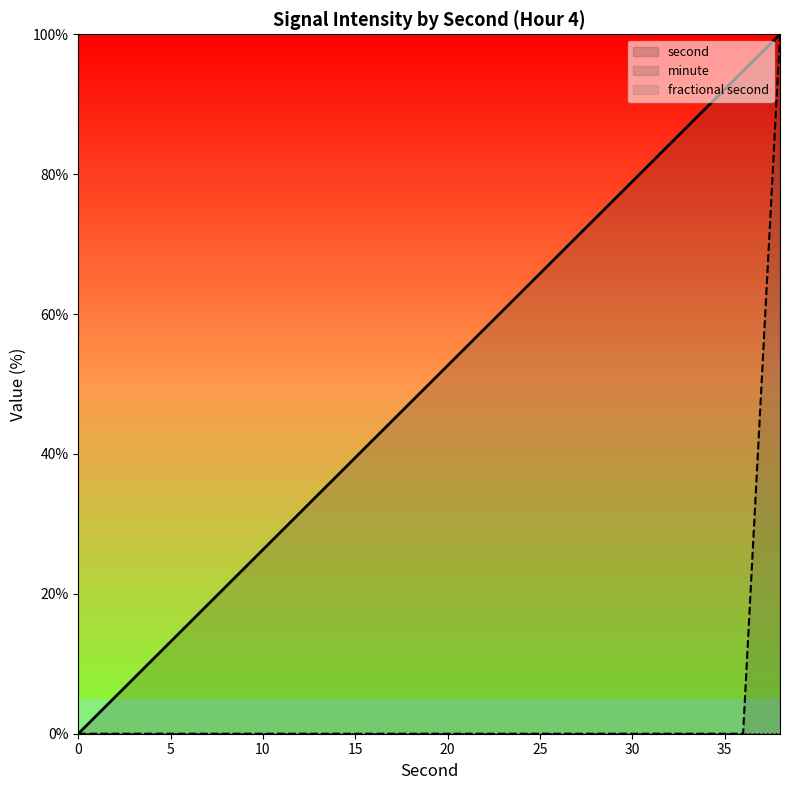

True or false: second and minute intersect in this chart.

False